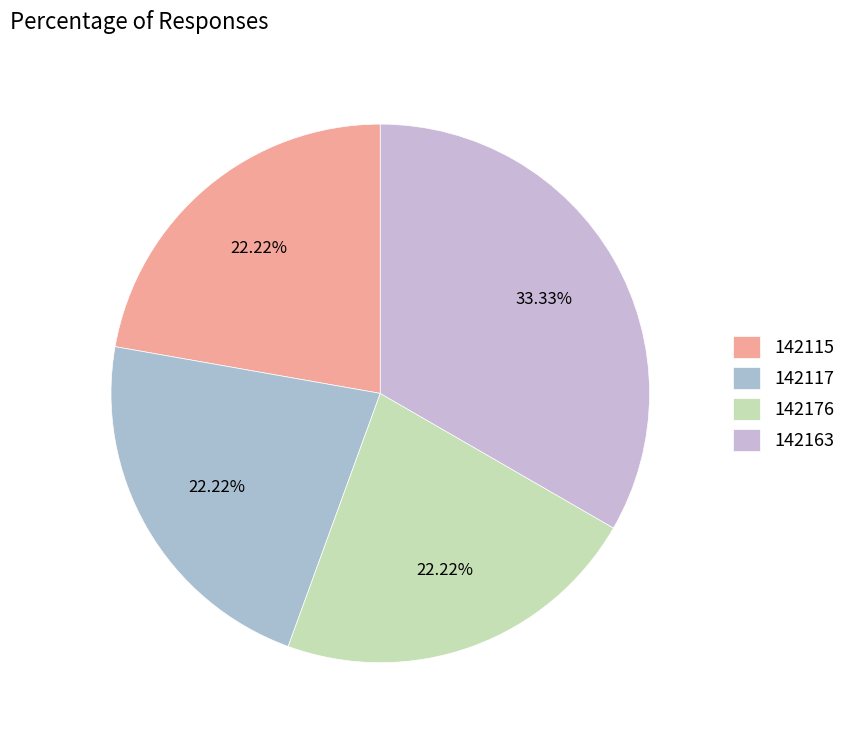

Does 142163 represent more than half of the total?

No